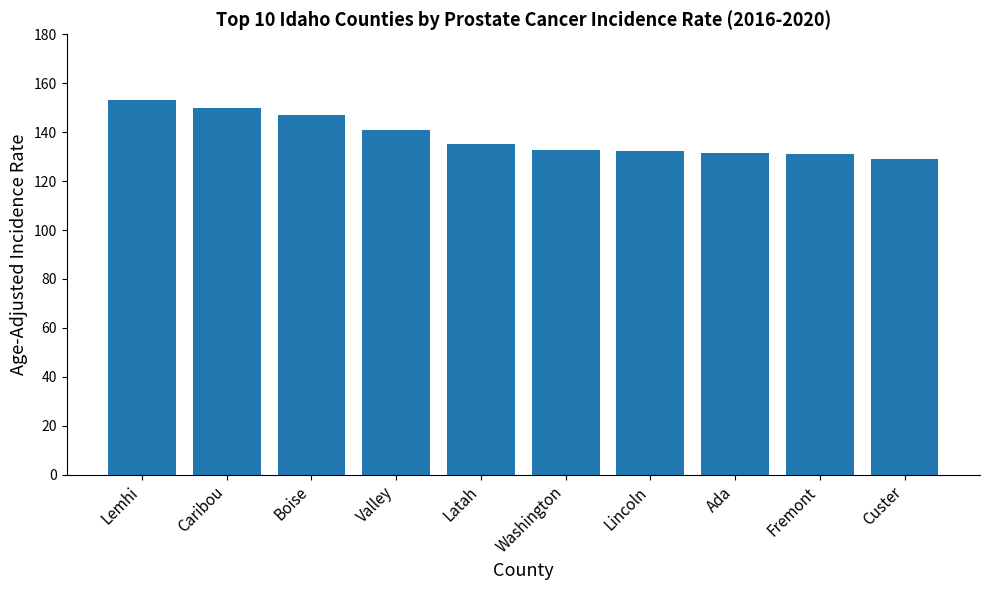

Are the bars horizontal?

No